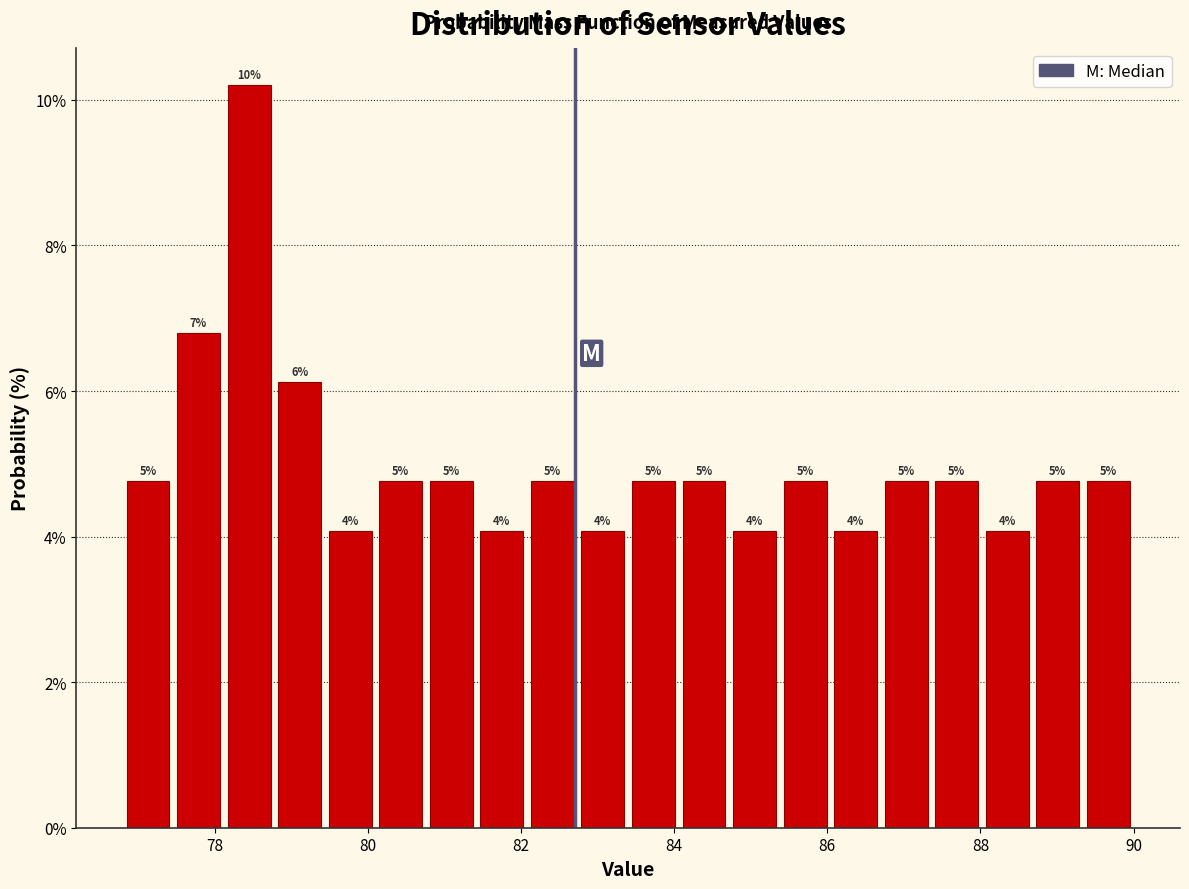

Read against the x-axis, roughly where is the centre of the tallest bar?

78.4